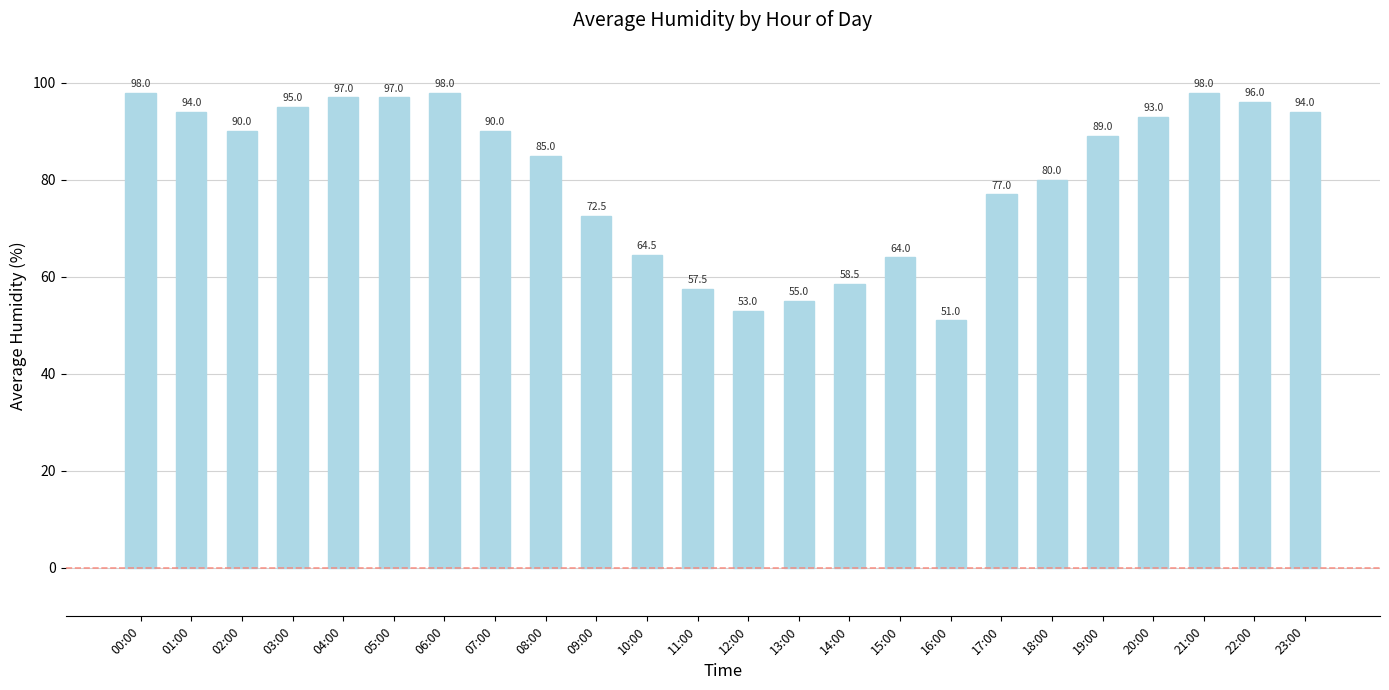

What is the label of the 14th bar from the left?

13:00